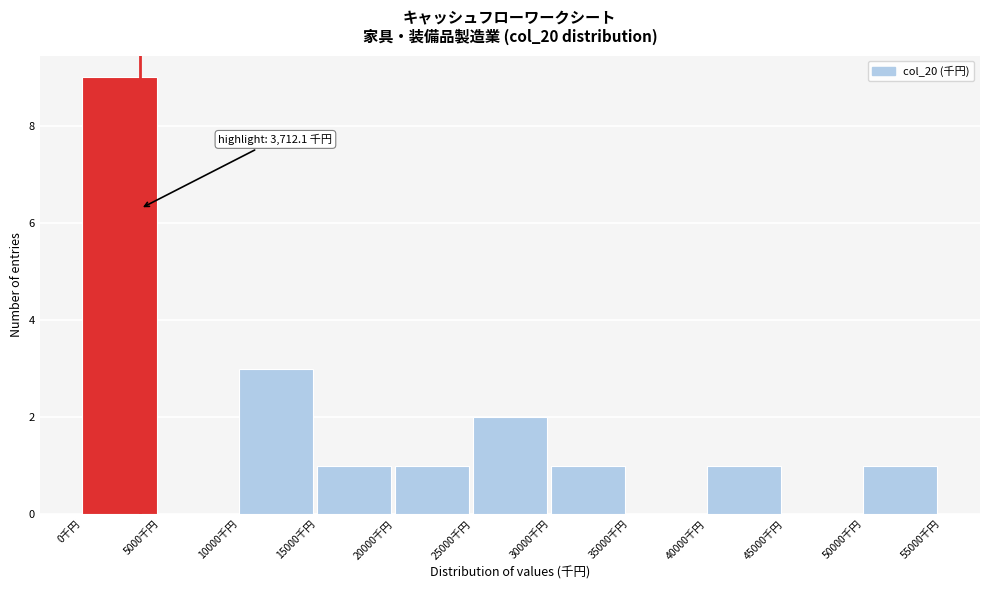

Over which range of the x-axis is the bar tallest?

0 to 5000